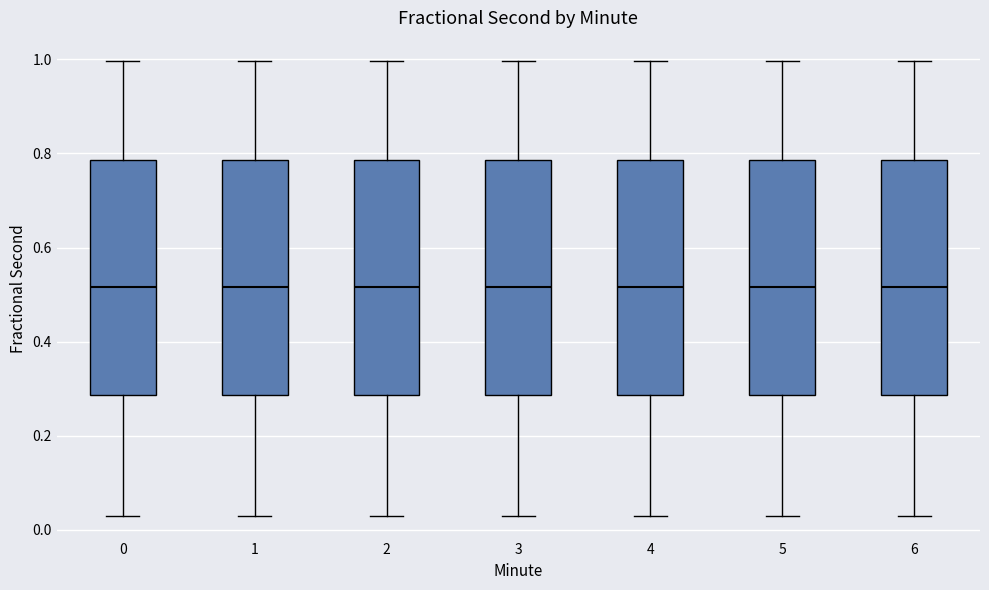

Reading left to right, transcribe this box plot: for each box, give where its median line is, the range the box spans, and where its two whiskers end, as read against the y-axis. The values are not printed on the chart, so give them approximately, as read against the axis.

0: median 0.52, box 0.28 to 0.78, whiskers 0.02 to 1.00
1: median 0.52, box 0.28 to 0.78, whiskers 0.02 to 1.00
2: median 0.52, box 0.28 to 0.78, whiskers 0.02 to 1.00
3: median 0.52, box 0.28 to 0.78, whiskers 0.02 to 1.00
4: median 0.52, box 0.28 to 0.78, whiskers 0.02 to 1.00
5: median 0.52, box 0.28 to 0.78, whiskers 0.02 to 1.00
6: median 0.52, box 0.28 to 0.78, whiskers 0.02 to 1.00